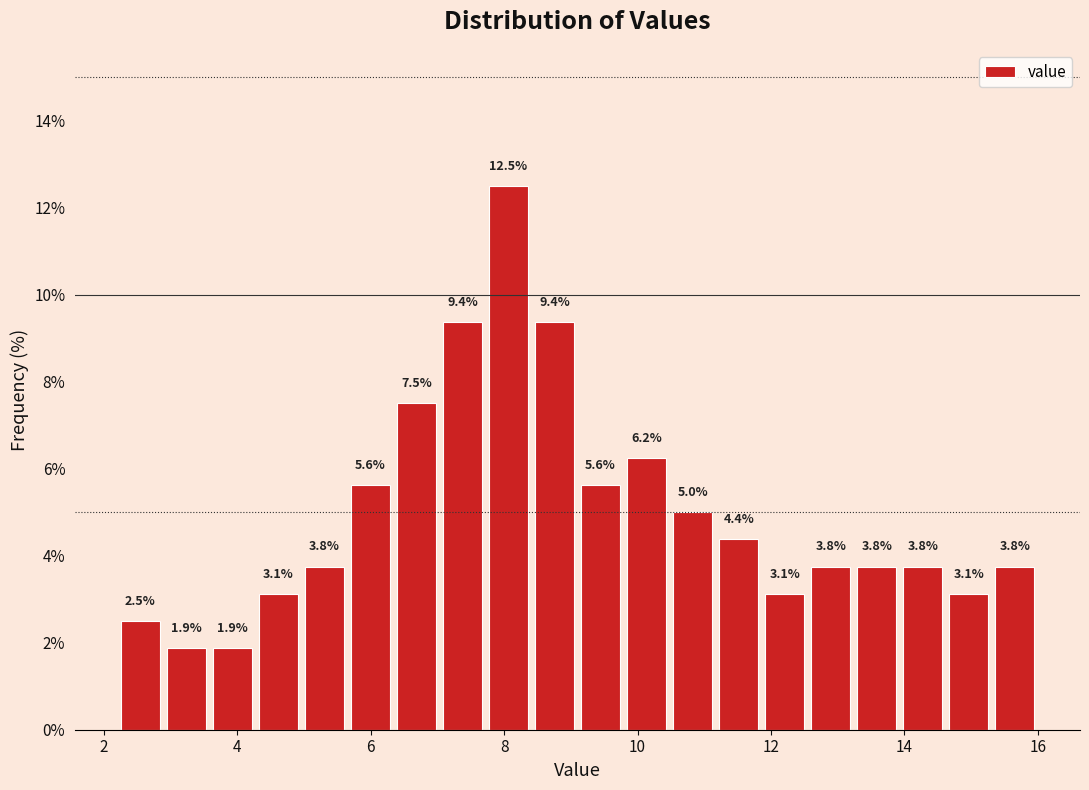

Around what value on the x-axis is the tallest bar? Give the approximate position of its centre, as read against the axis.

8.0